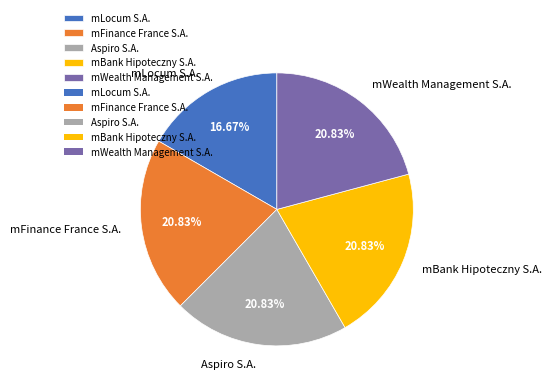

Which category has the smallest portion of the pie?

mLocum S.A.